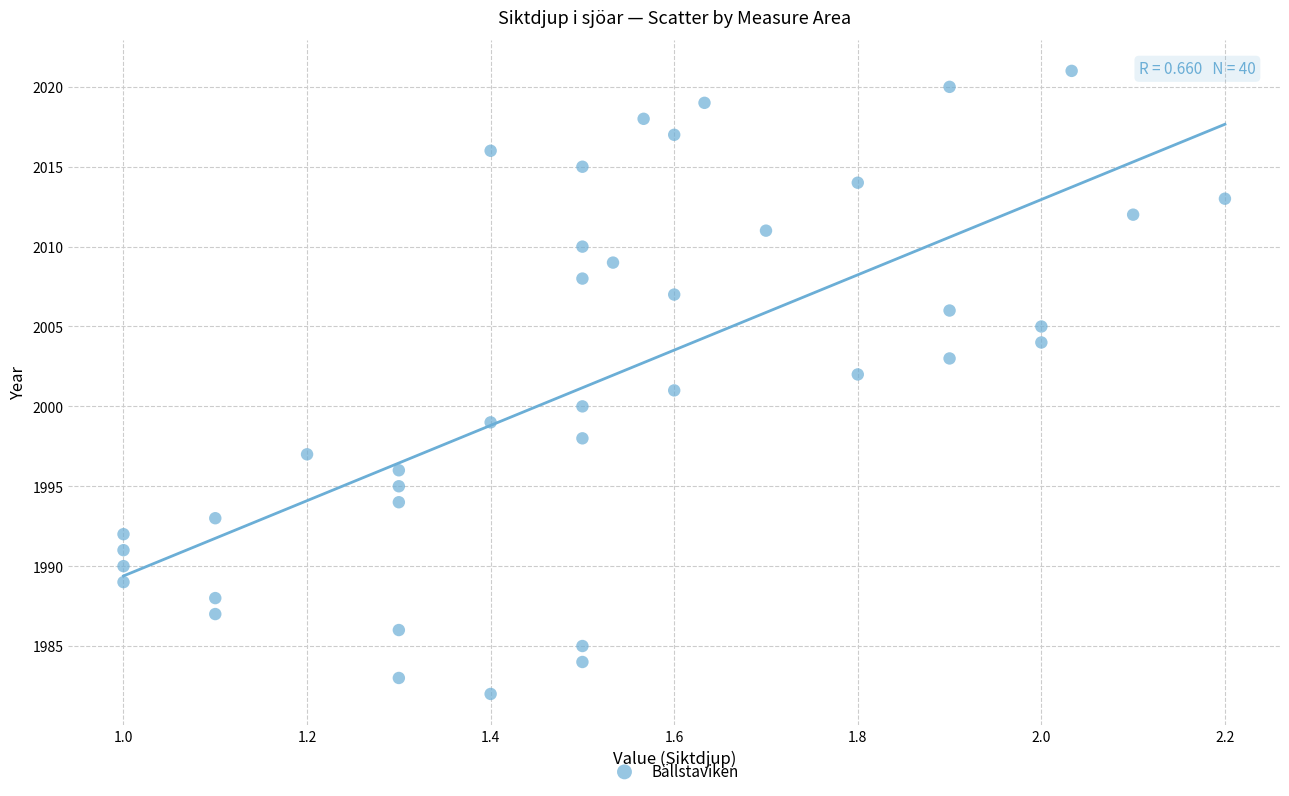

What is the range of Y values (max minus min)?

39